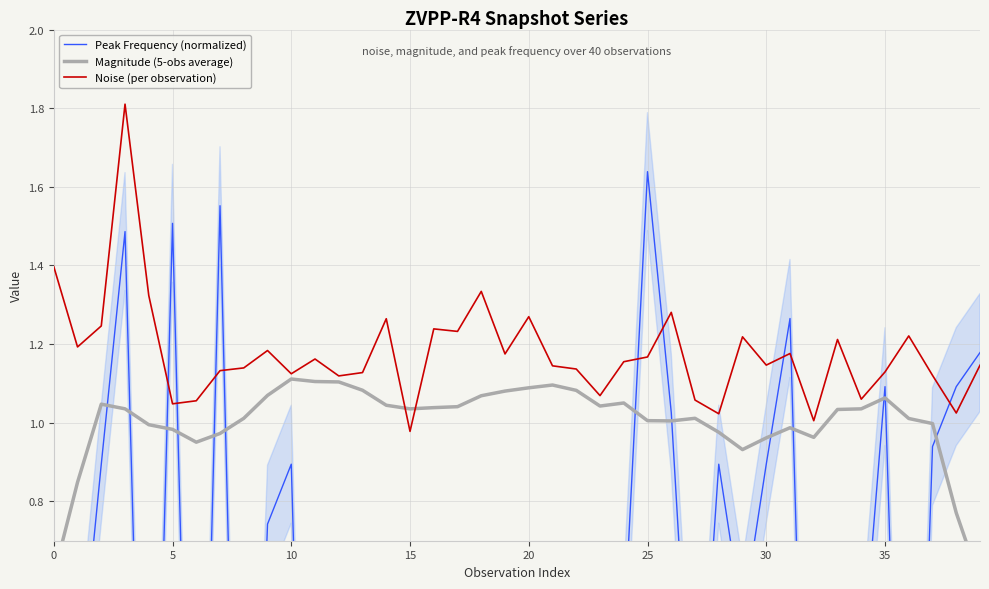

True or false: Peak Frequency (normalized) has more than 0 interior local peaks.

True